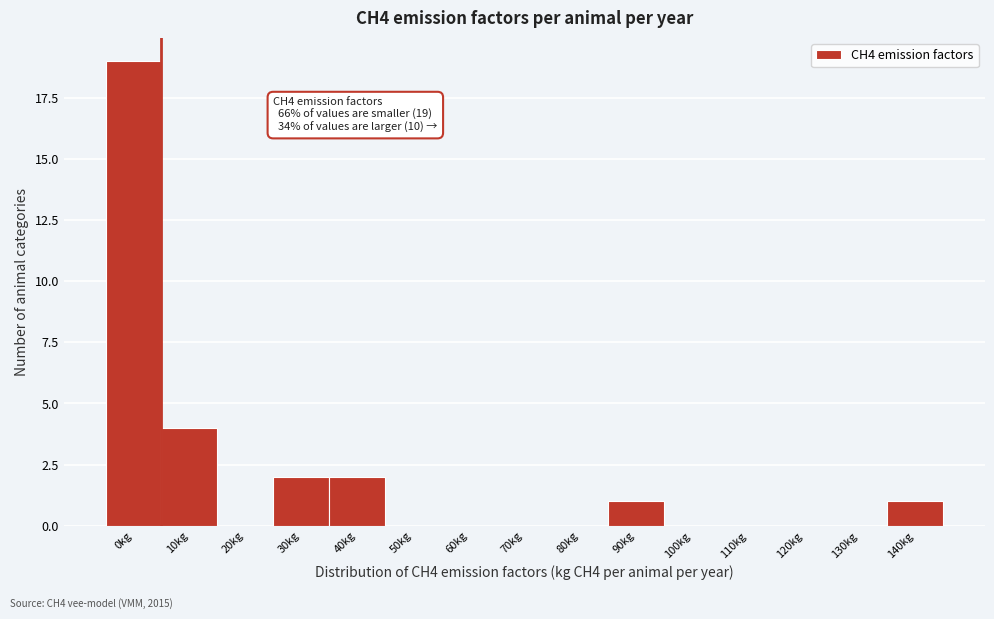

Reading right to left, what are all the values shown in this chart?

140kg=1	130kg=0	120kg=0	110kg=0	100kg=0	90kg=1	80kg=0	70kg=0	60kg=0	50kg=0	40kg=2	30kg=2	20kg=0	10kg=4	0kg=19